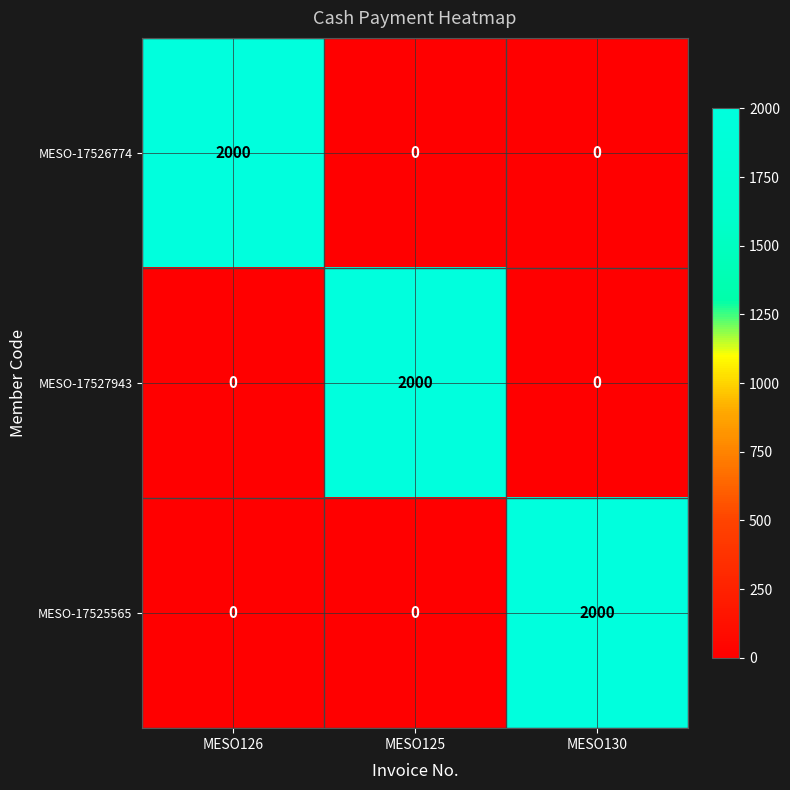

What is the difference between the highest and lowest values at MESO125?

2000